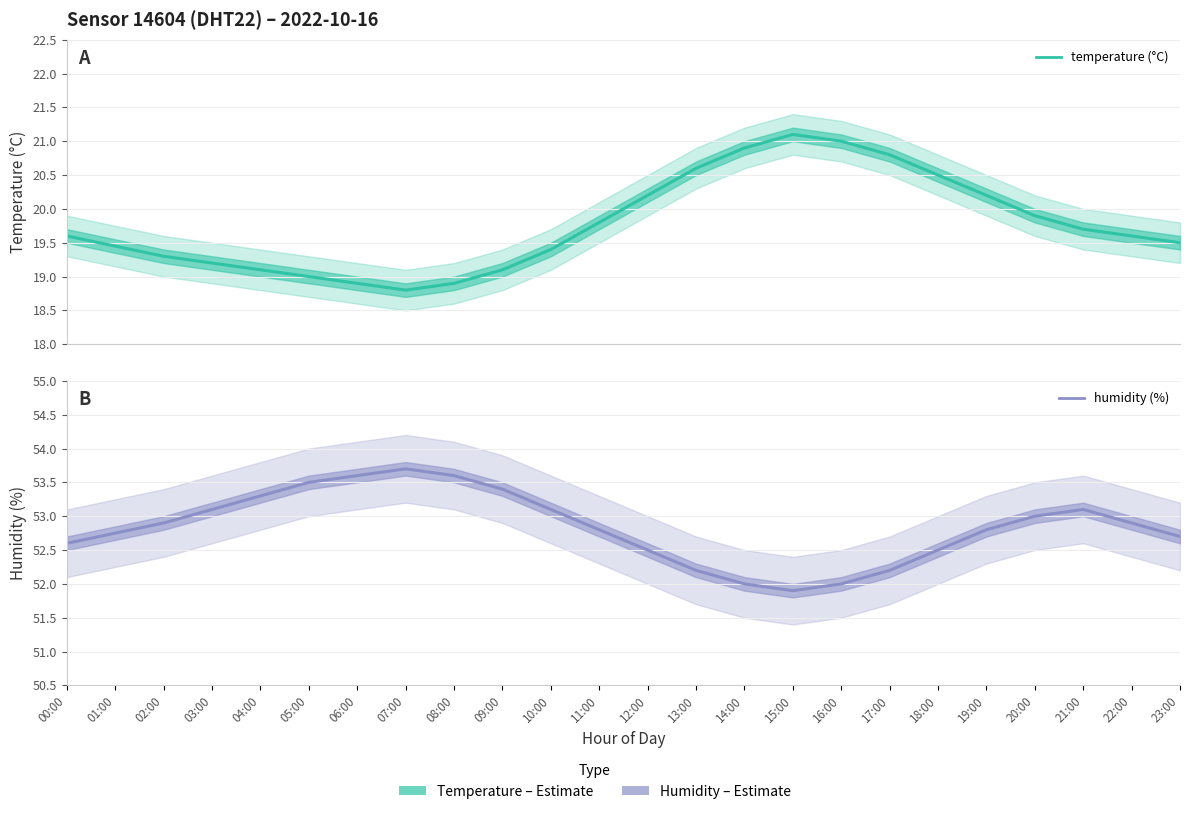

True or false: temperature and humidity cross at least once.

False